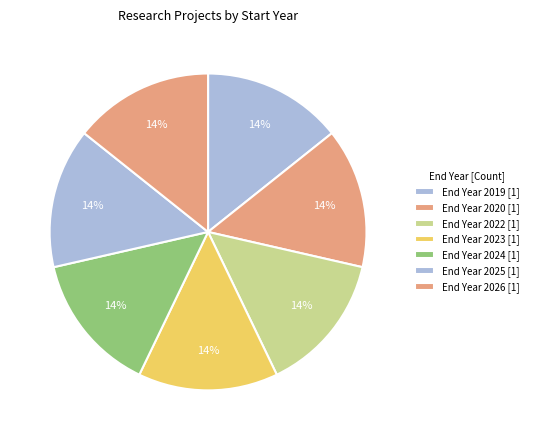

How many slices are in this pie chart?

7